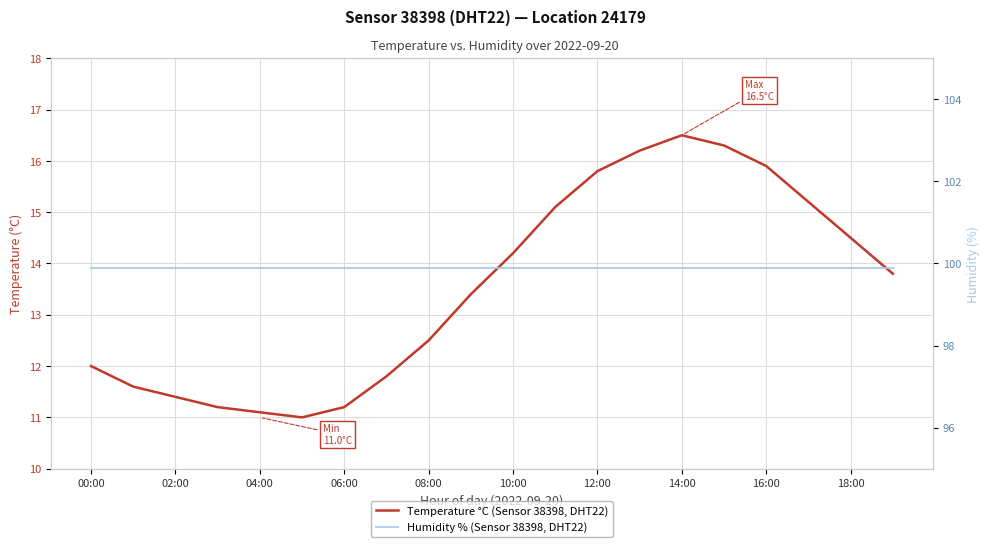

True or false: Temperature °C (Sensor 38398, DHT22) and Humidity % (Sensor 38398, DHT22) intersect in this chart.

False